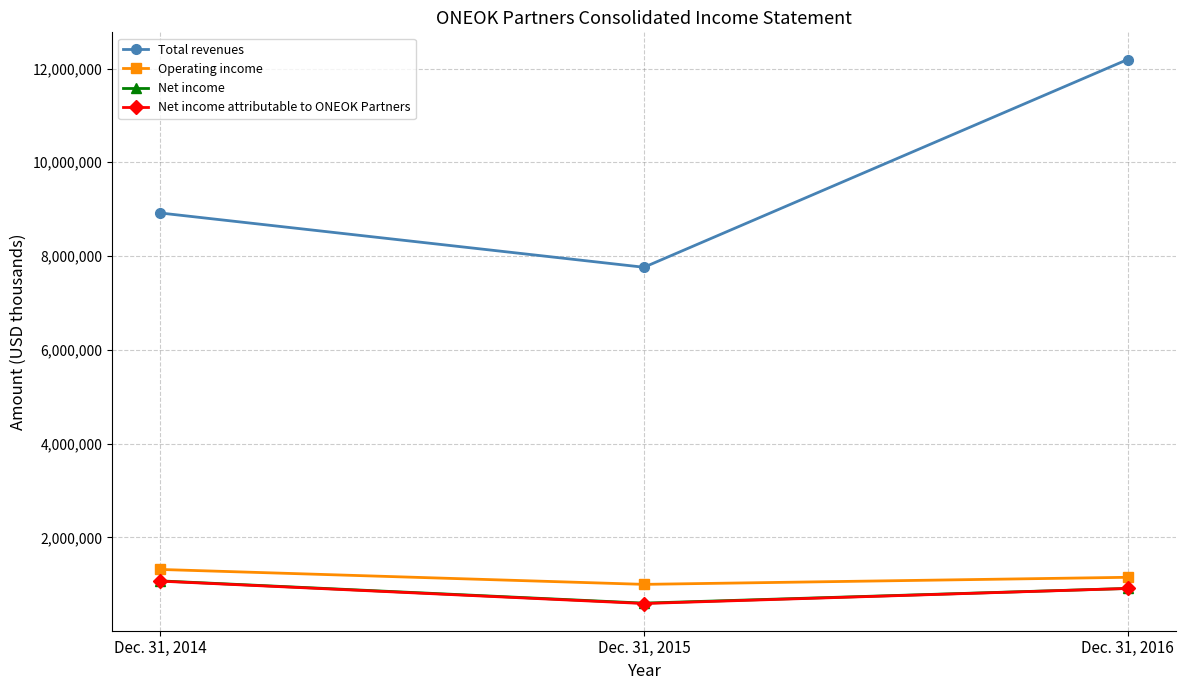

List the labels in order of Net income attributable to ONEOK Partners value, largest first.

Dec. 31, 2014, Dec. 31, 2016, Dec. 31, 2015